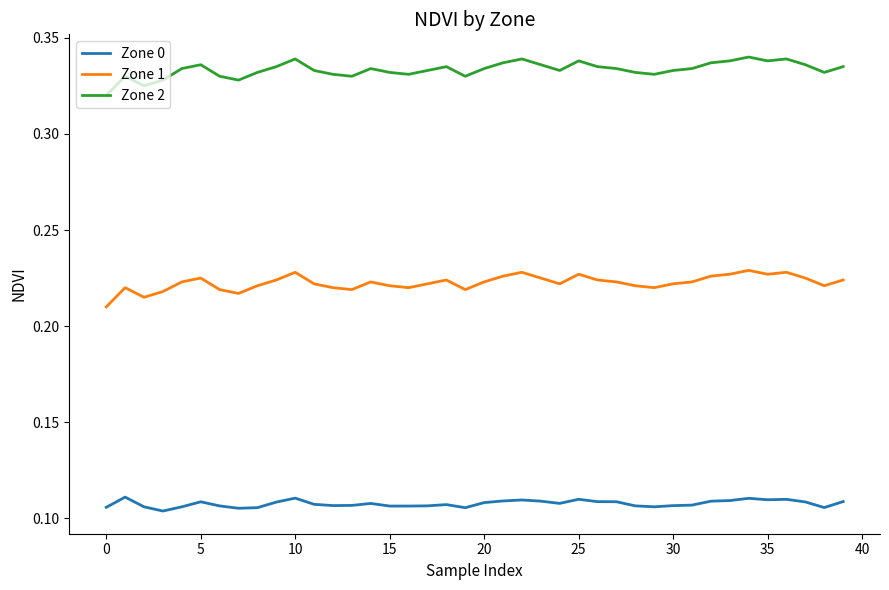

Which series has the largest total across all categories?

Zone 2